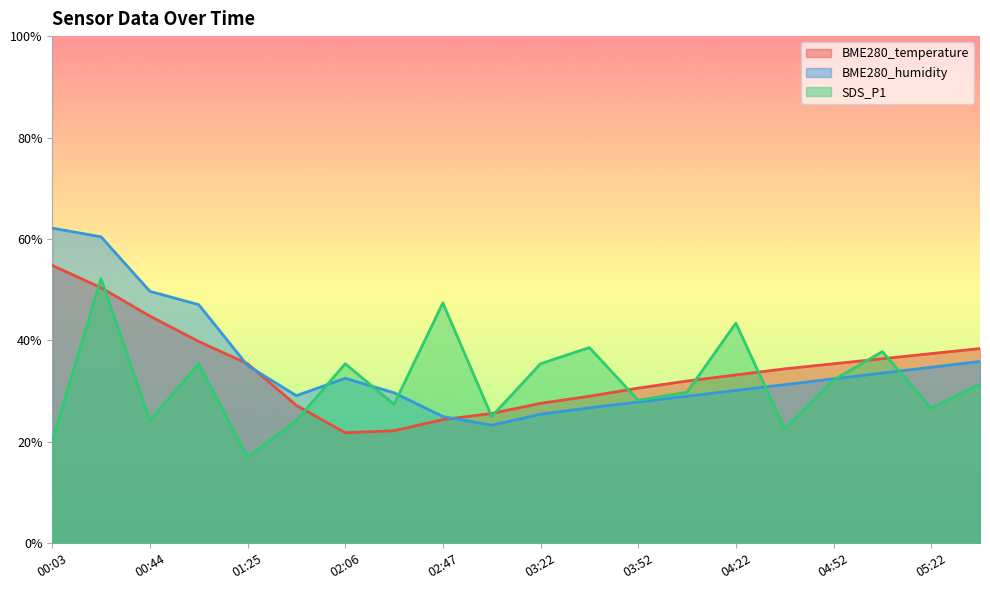

Which series has the largest total across all categories?

BME280_humidity